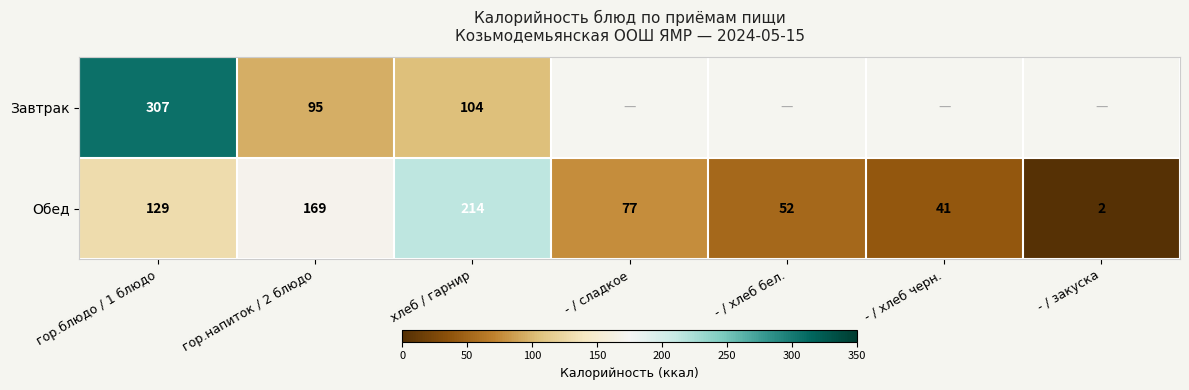

What is the spread (max minus min) of values at гор.напиток / 2 блюдо?

74